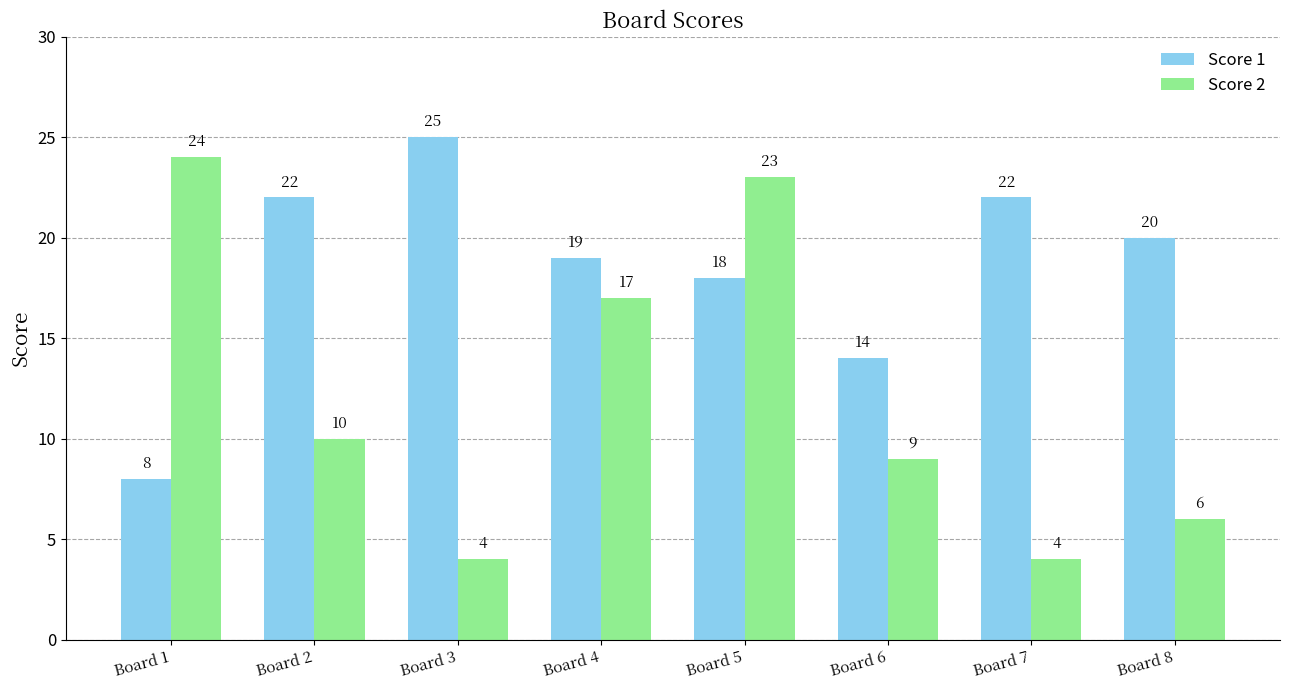

What is the spread (max minus min) of values at Board 7?

18